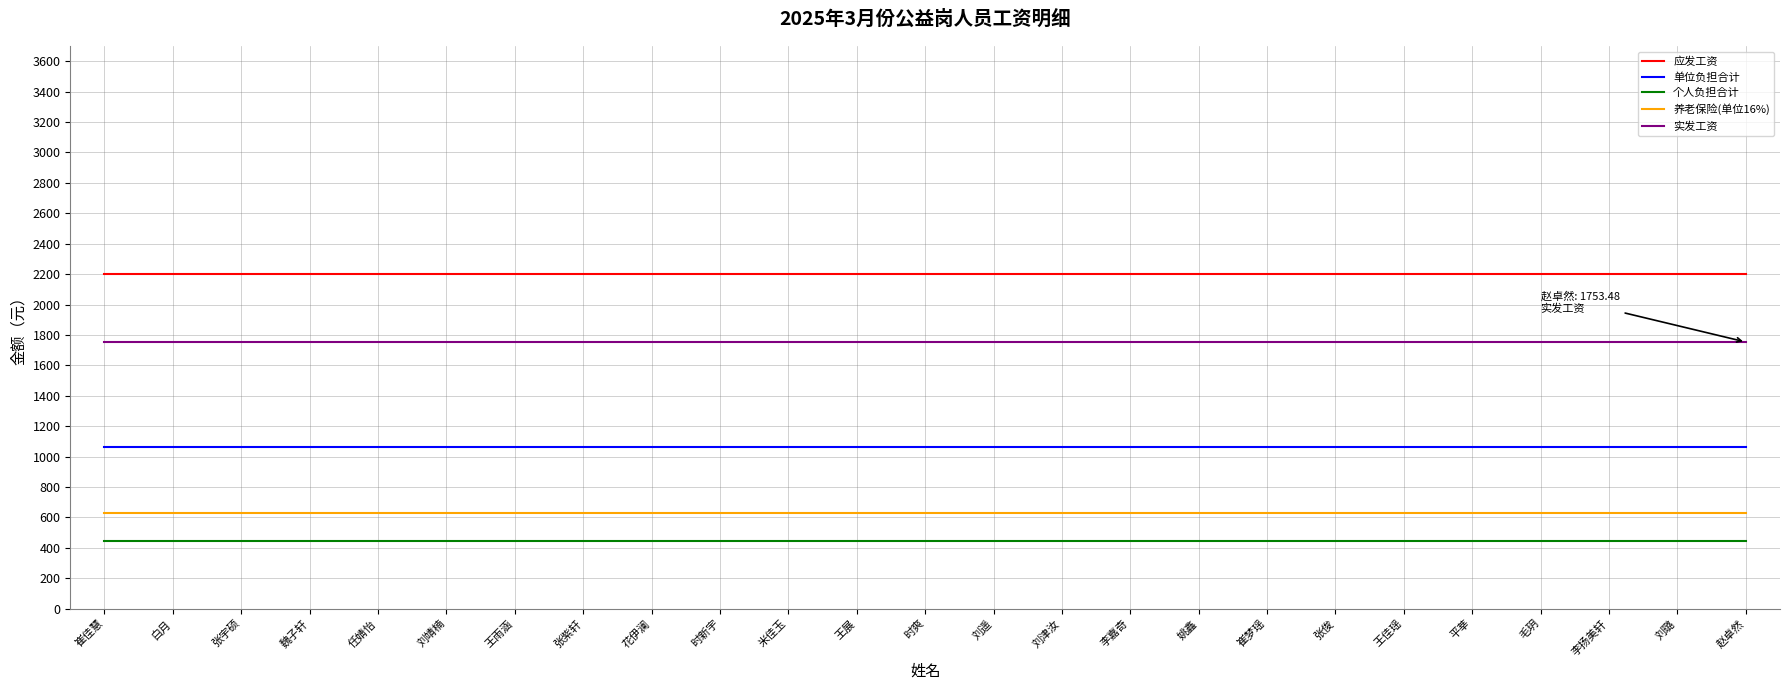

How many lines are shown in the chart?

5